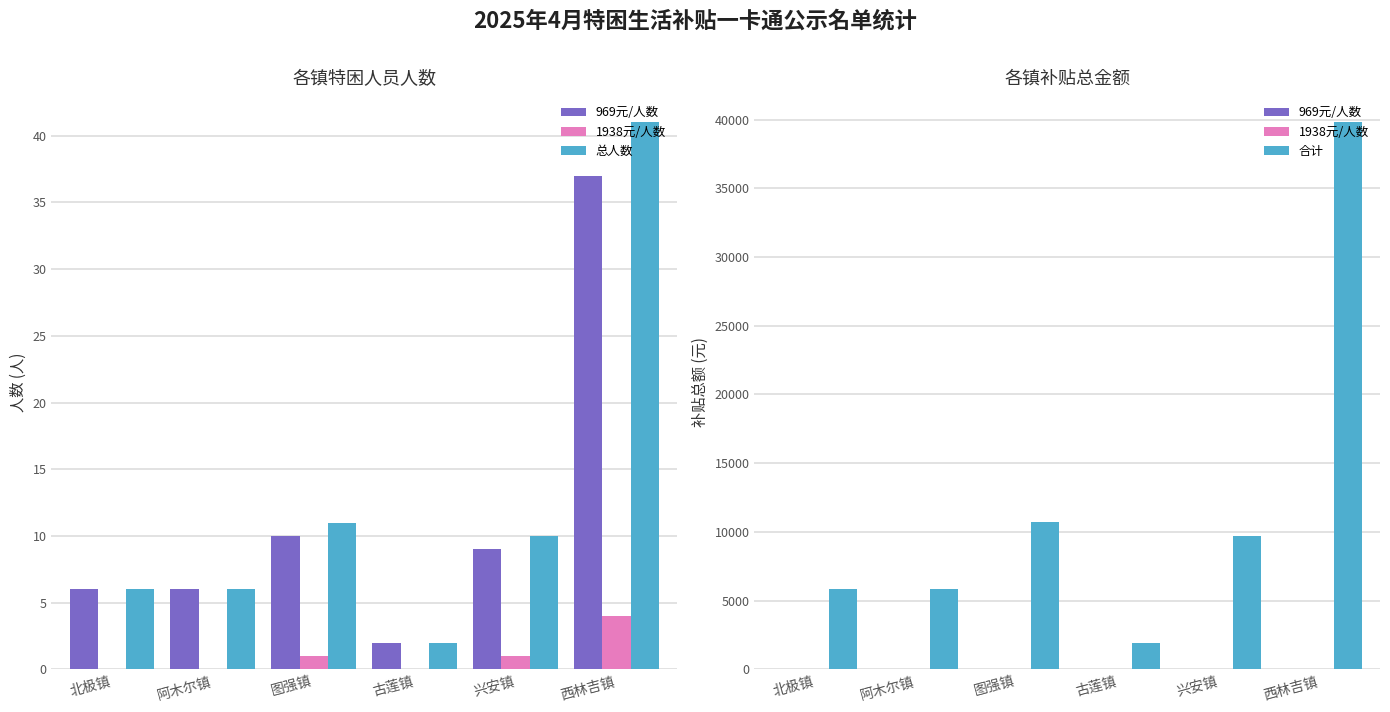

Reading left to right, what are all the values shown in this chart?

969元/人数: 北极镇=6	阿木尔镇=6	图强镇=10	古莲镇=2	兴安镇=9	西林吉镇=37
1938元/人数: 北极镇=0	阿木尔镇=0	图强镇=1	古莲镇=0	兴安镇=1	西林吉镇=4
总人数: 北极镇=6	阿木尔镇=6	图强镇=11	古莲镇=2	兴安镇=10	西林吉镇=41
合计: 北极镇=5814	阿木尔镇=5814	图强镇=10707	古莲镇=1938	兴安镇=9690	西林吉镇=39801